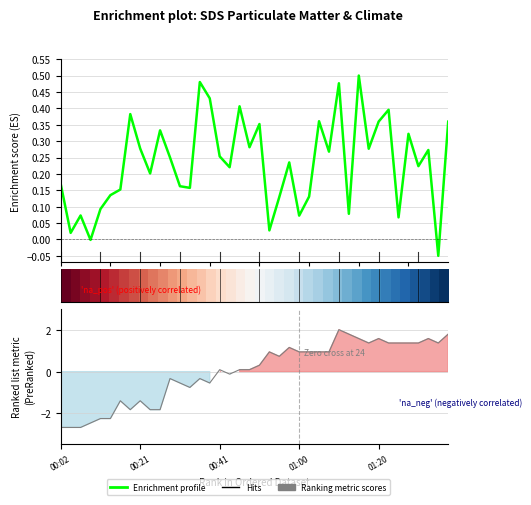

Is this an area chart (filled region under the line)?

No